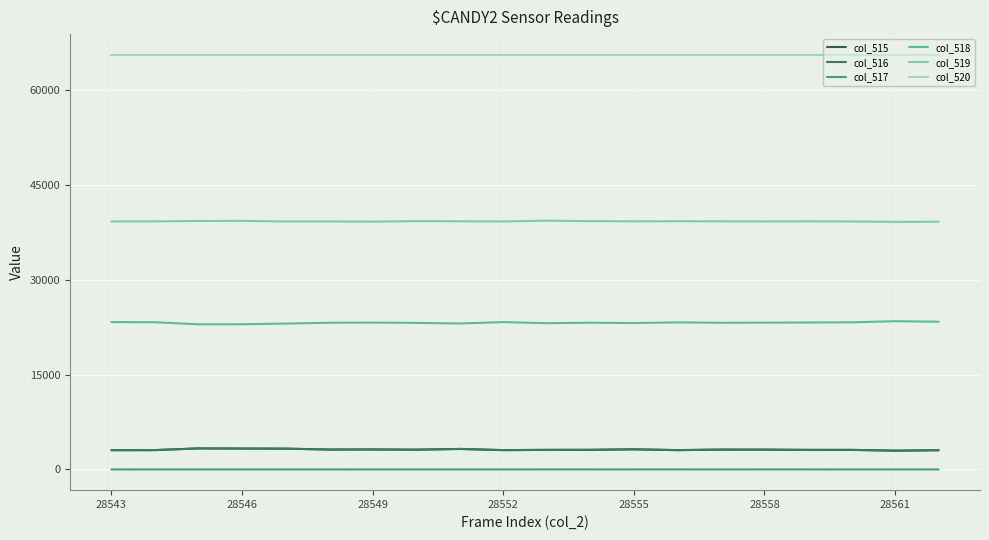

Does the chart display data point markers on the line(s)?

No